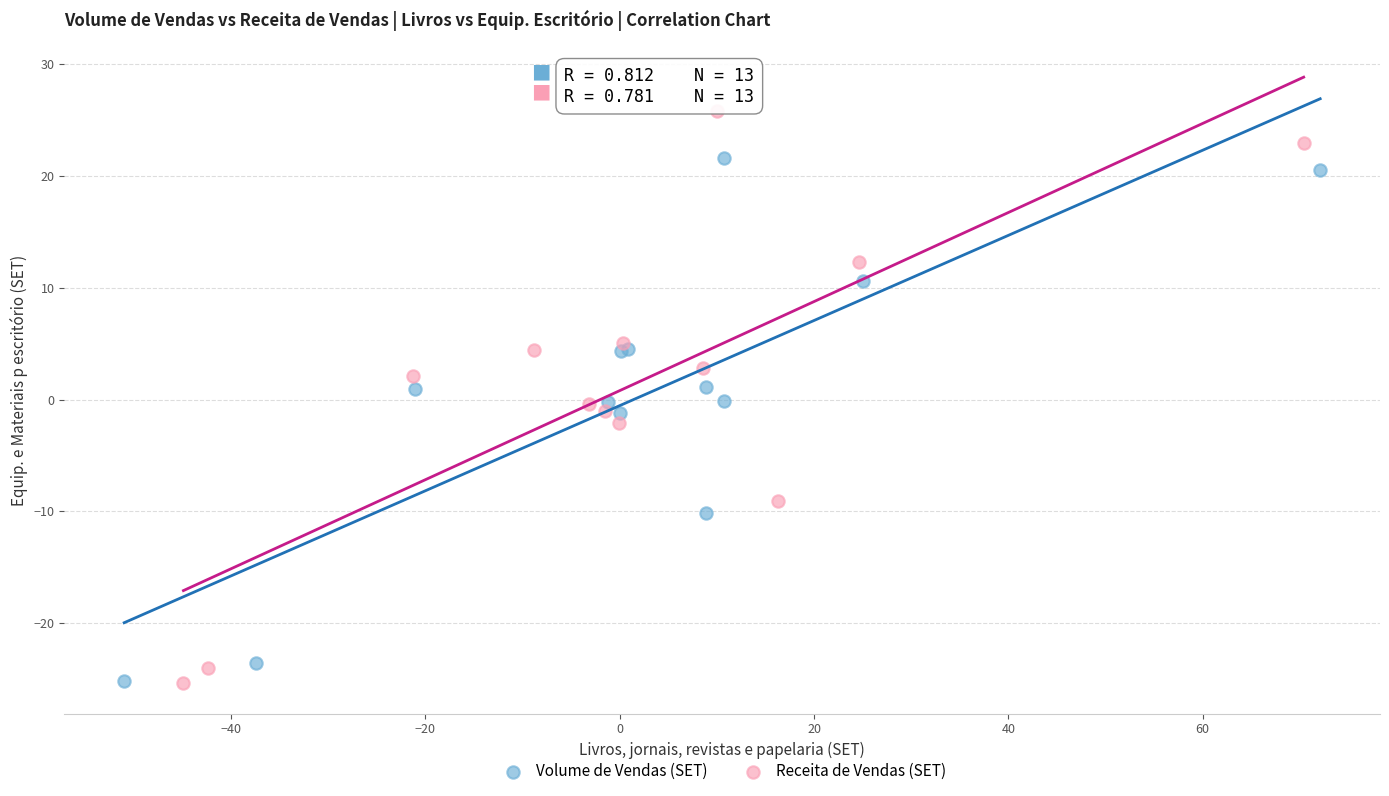

Which series has the widest spread of Y values?

Receita de Vendas (SET)